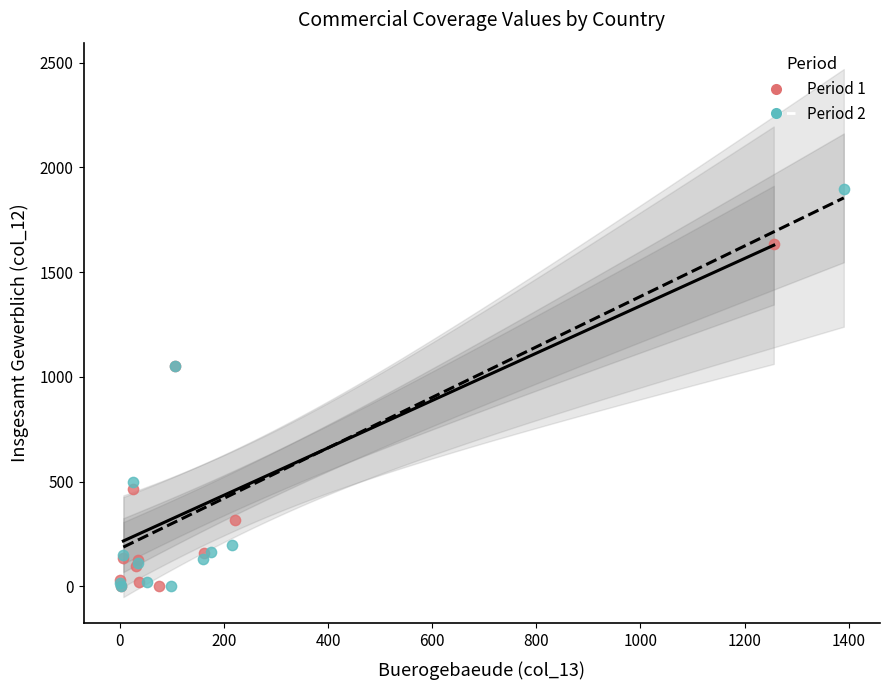

Which series reaches the maximum Y coordinate?

Period 2